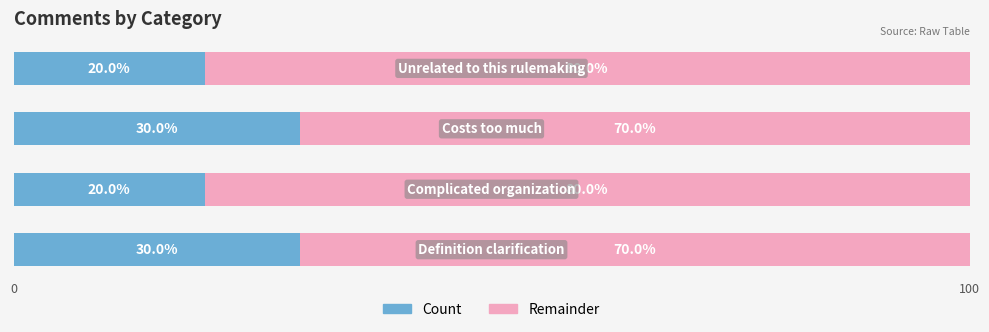

What is the difference between the second highest and minimum values in the Count series?

10